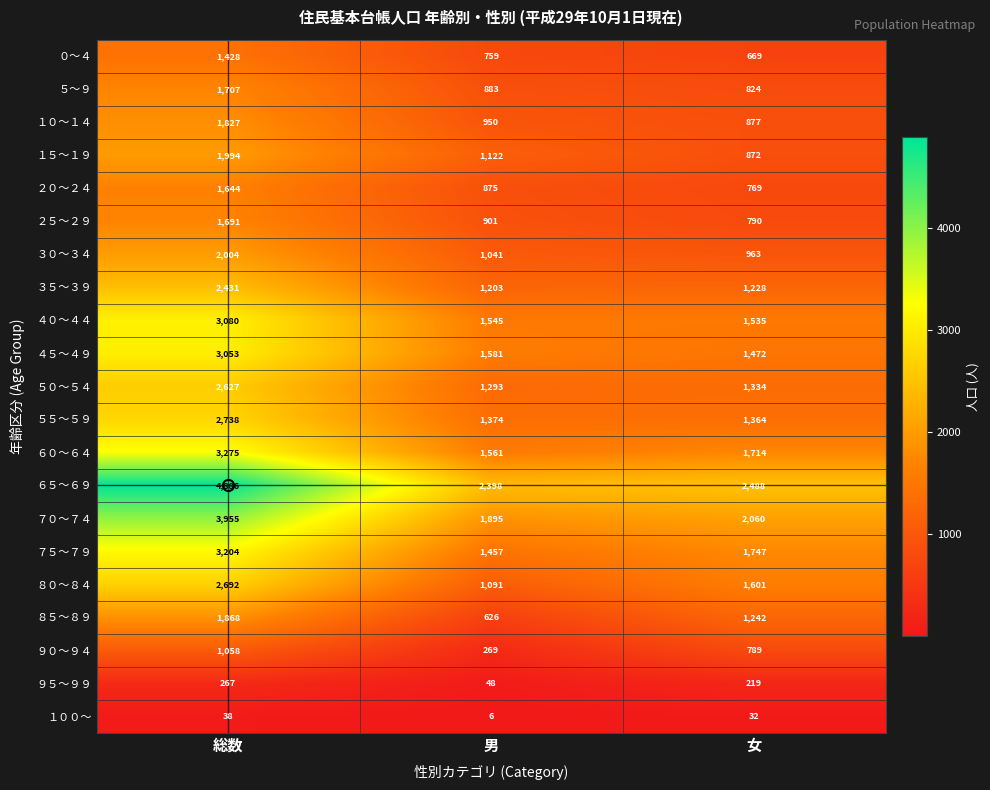

At 男, list the series in order from largest to smallest.

６５～６９, ７０～７４, ４５～４９, ６０～６４, ４０～４４, ７５～７９, ５５～５９, ５０～５４, ３５～３９, １５～１９, ８０～８４, ３０～３４, １０～１４, ２５～２９, ５～９, ２０～２４, ０～４, ８５～８９, ９０～９４, ９５～９９, １００～